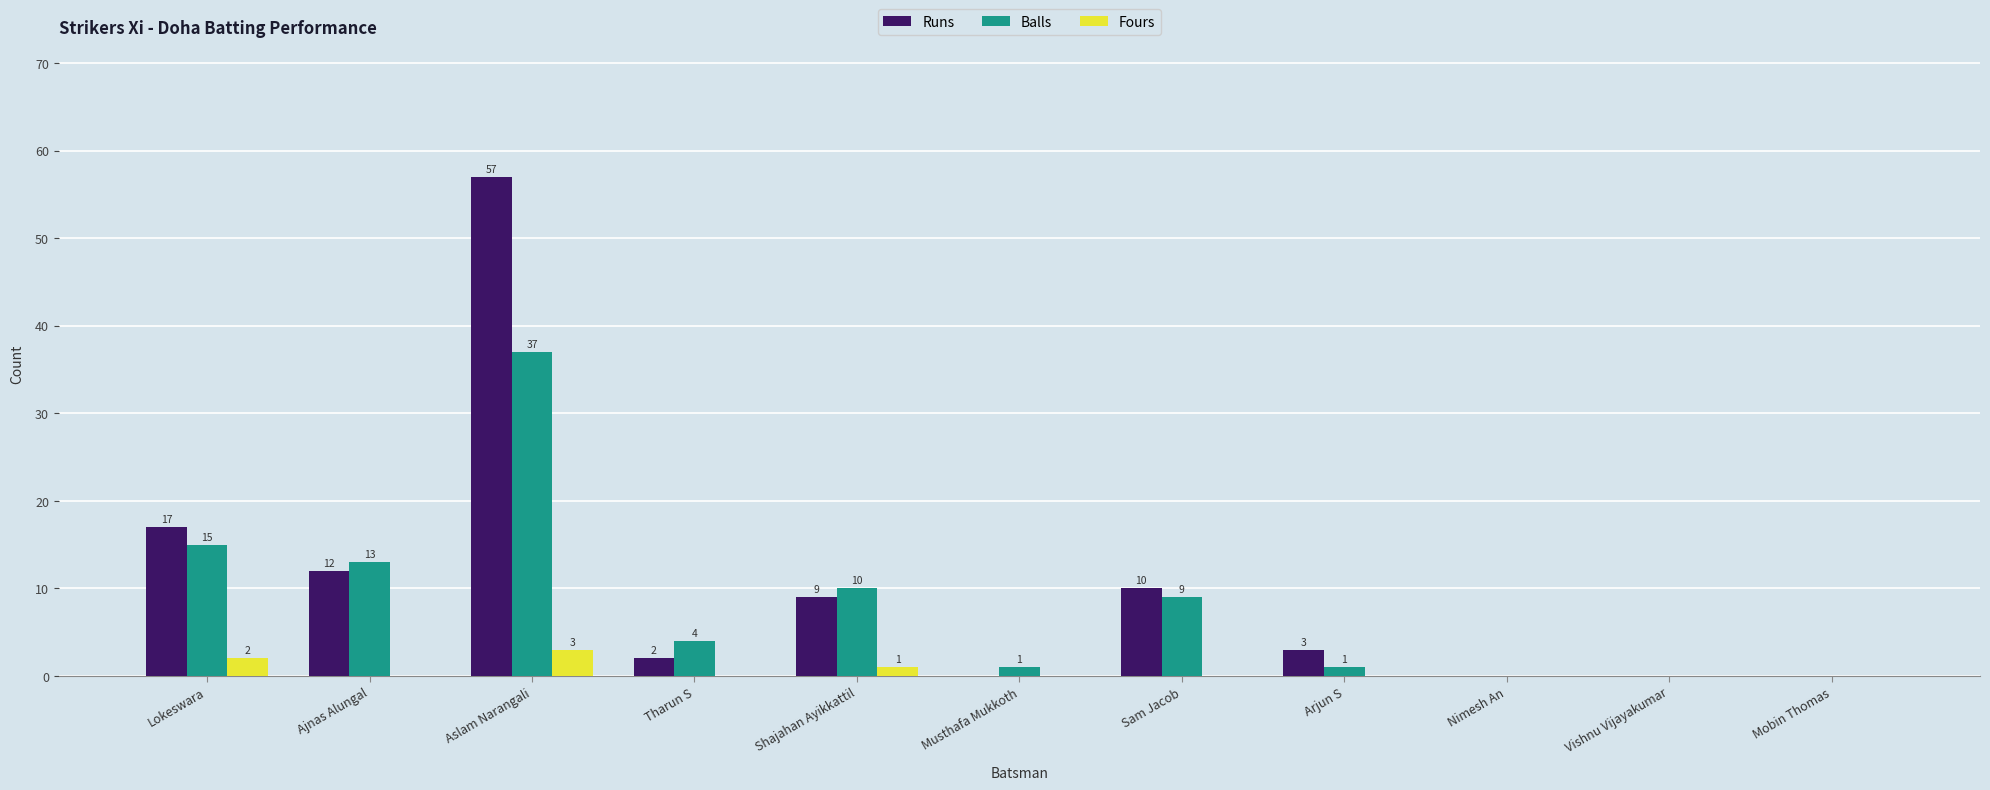

Is the value of Runs at Musthafa Mukkoth greater than the value of Balls at Shajahan Ayikkattil?

No